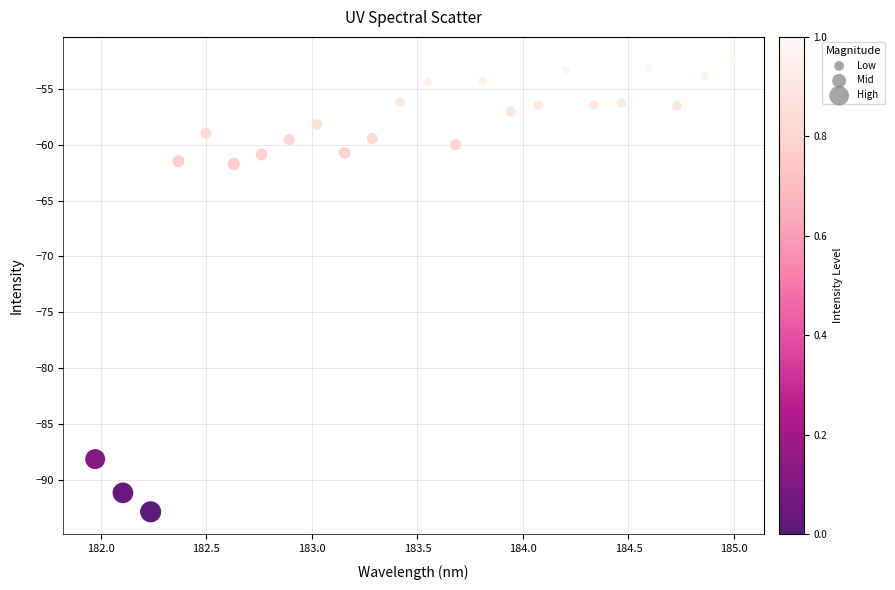

What is the range of X values (max minus min)?

3.0